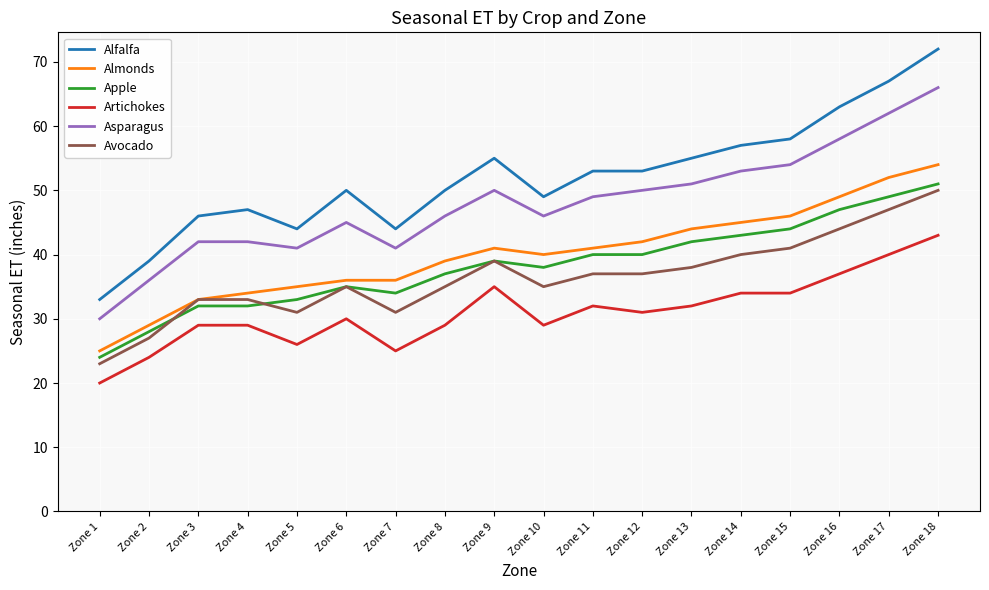

What is the total value across all series at Zone 9?

259